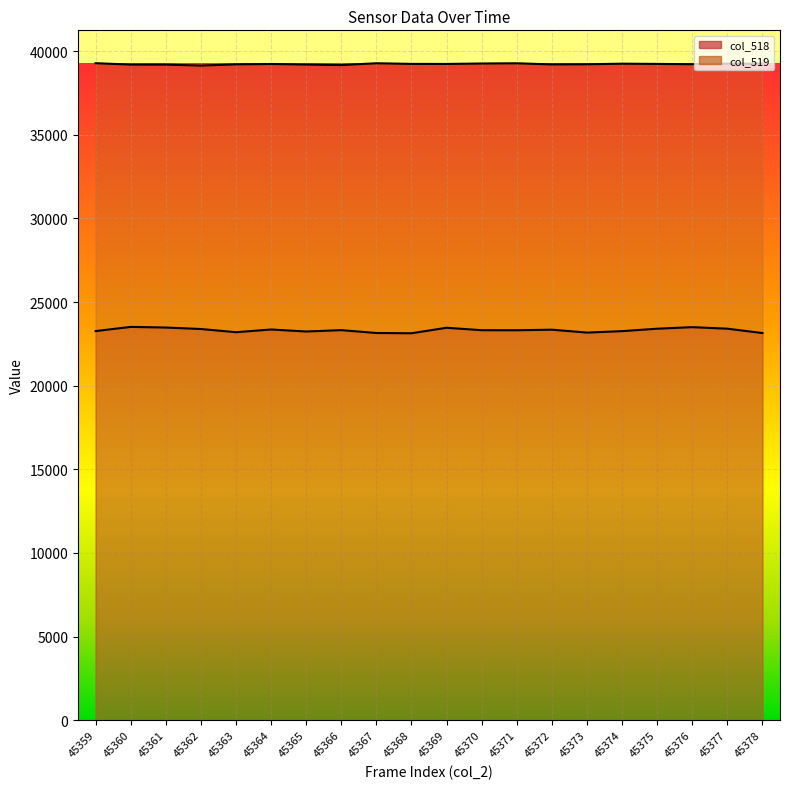

What is the approximate value of col_519_line at 45362, to the nearest 50?

39150